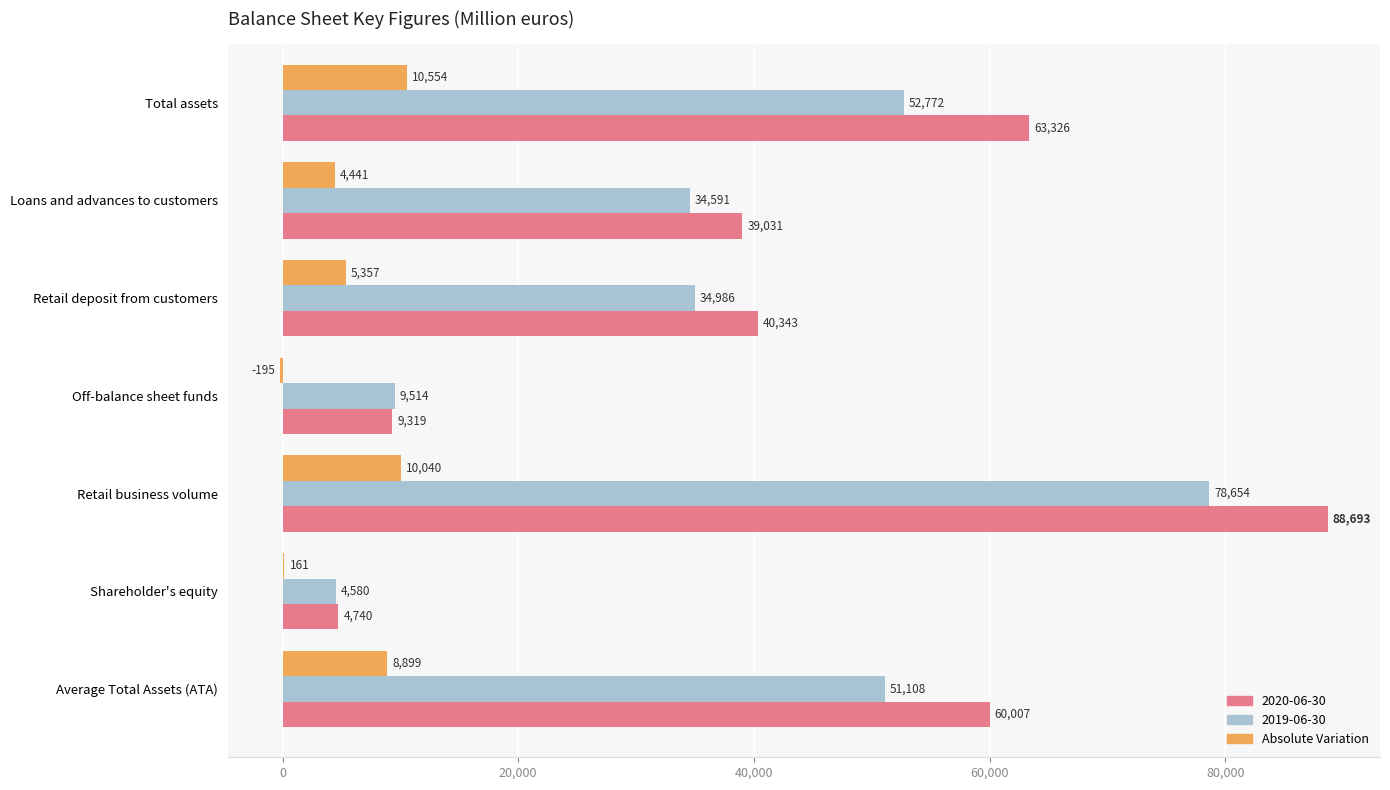

Count the number of categories in the chart.

7